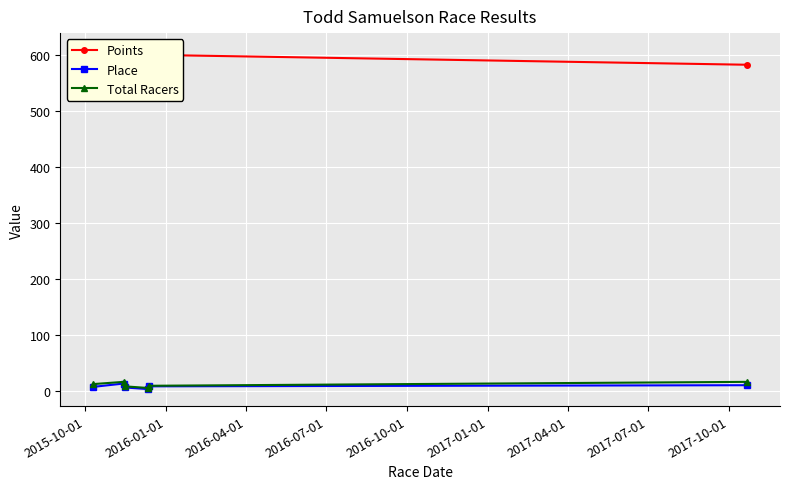

What is the highest value of the Place series?

14